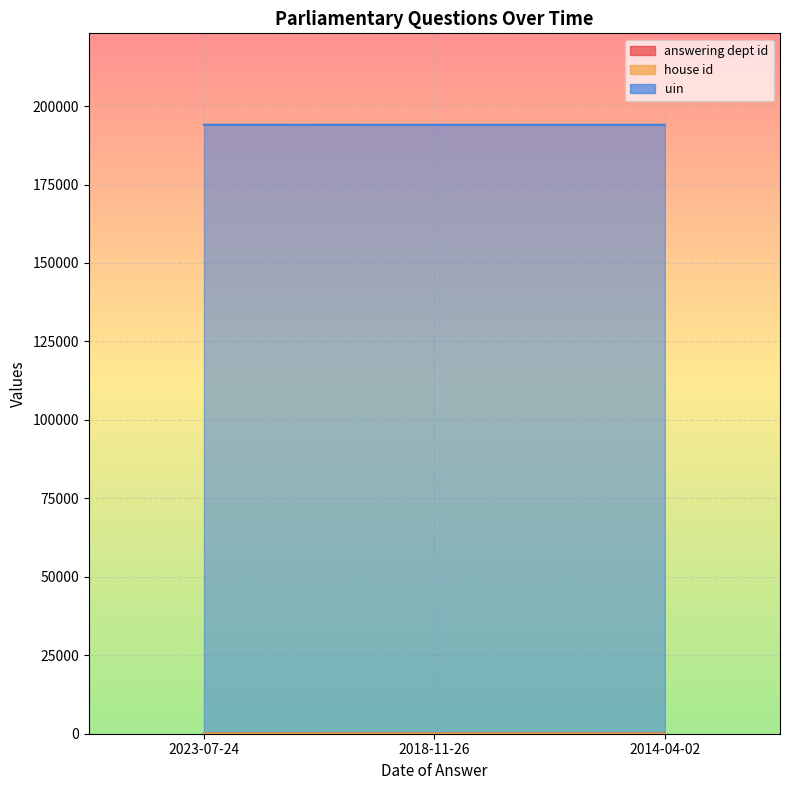

Reading left to right, what are all the values shown in this chart?

answering dept id: 2023-07-24=28	2018-11-26=20	2014-04-02=11
house id: 2023-07-24=1	2018-11-26=1	2014-04-02=1
uin: 2023-07-24=194036	2018-11-26=194036	2014-04-02=194036